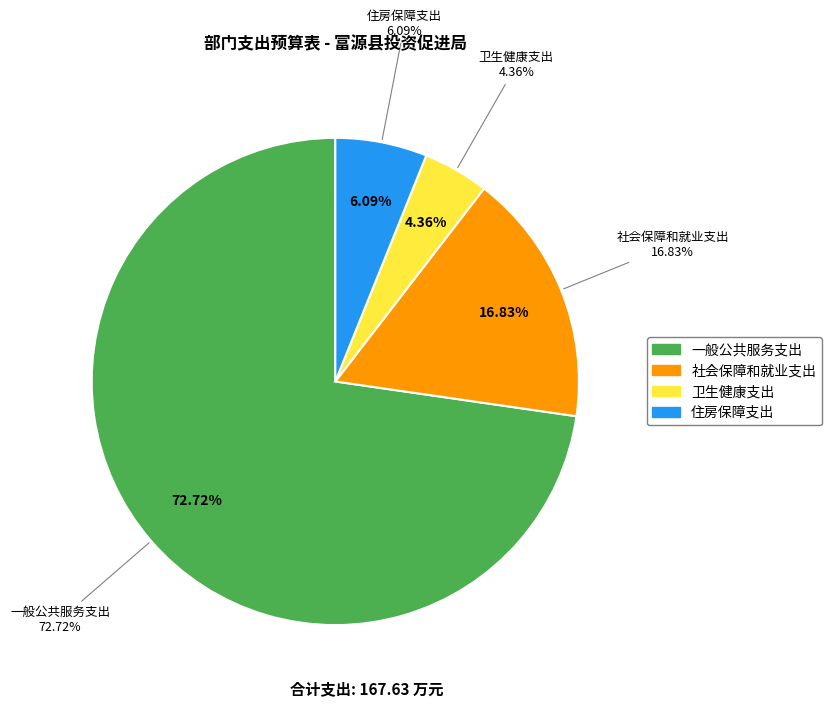

What is the largest slice in the pie chart?

一般公共服务支出